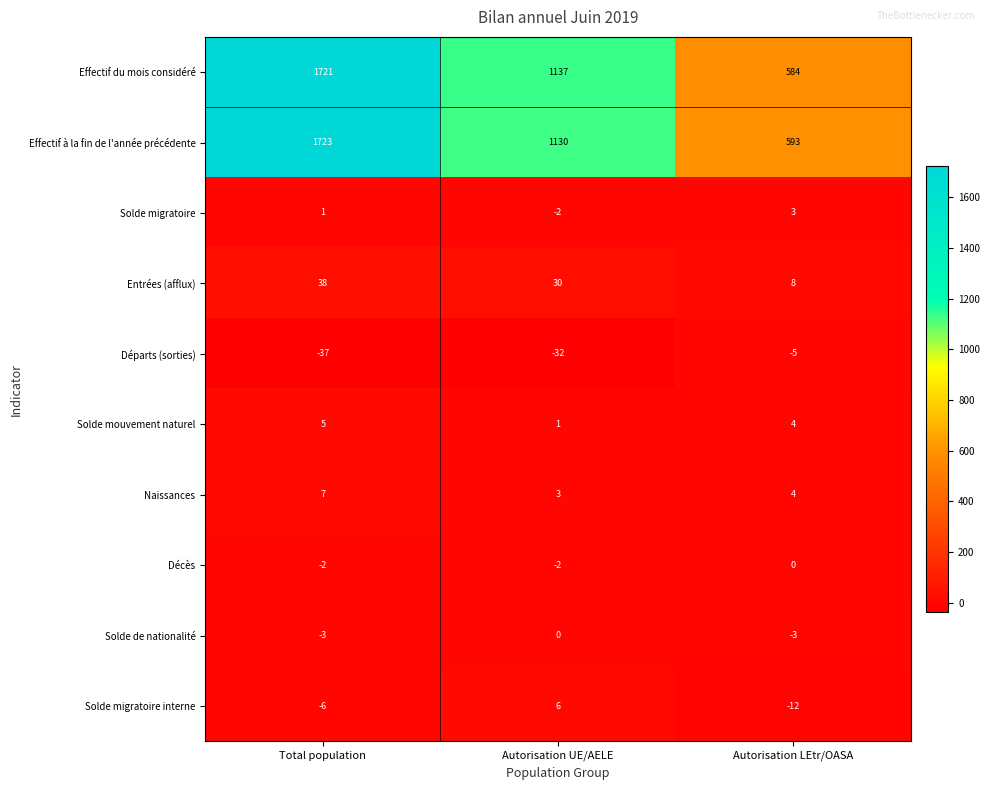

Rank the categories by Effectif du mois considéré value from lowest to highest.

Autorisation LEtr/OASA, Autorisation UE/AELE, Total population